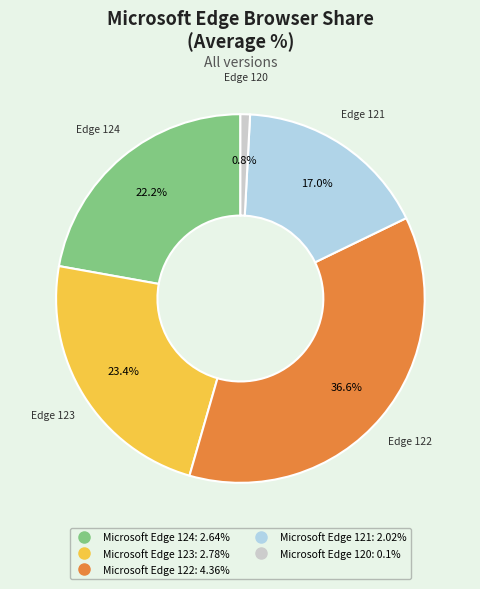

Is the sum of Microsoft Edge 123 and Microsoft Edge 122 greater than half?

Yes